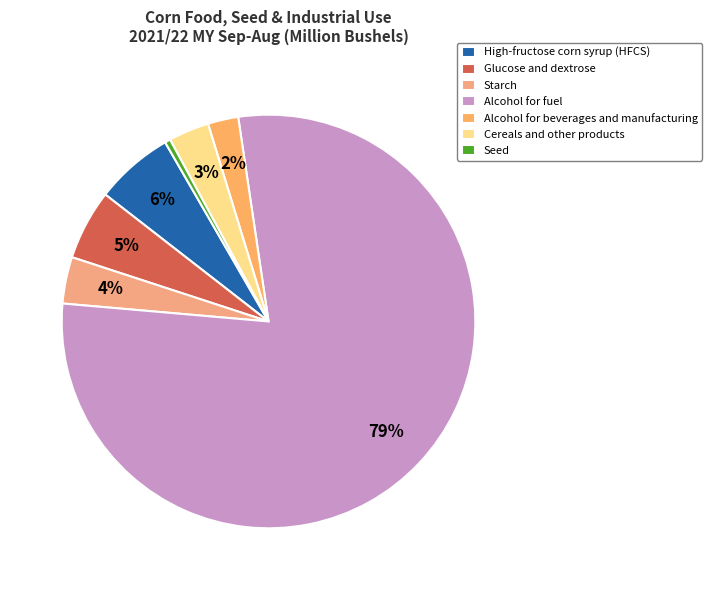

To the nearest percent, what is the combined percentage of Alcohol for fuel and Cereals and other products?

82%